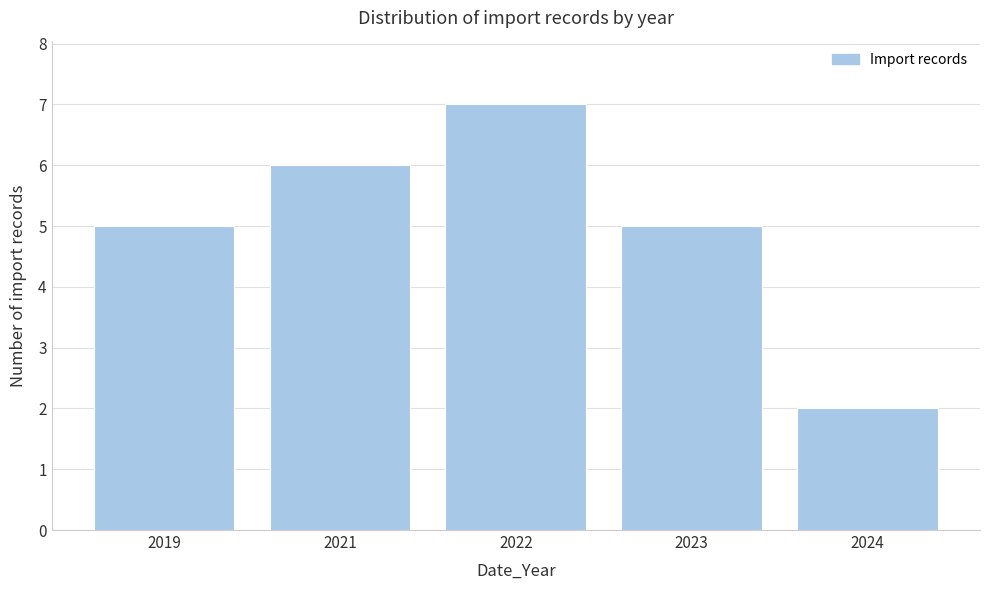

Reading right to left, what are all the values shown in this chart?

2	5	7	6	5